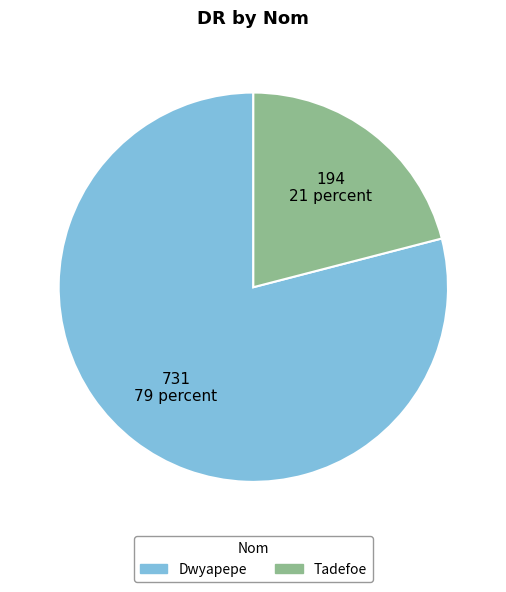

How many segments does this pie chart have?

2